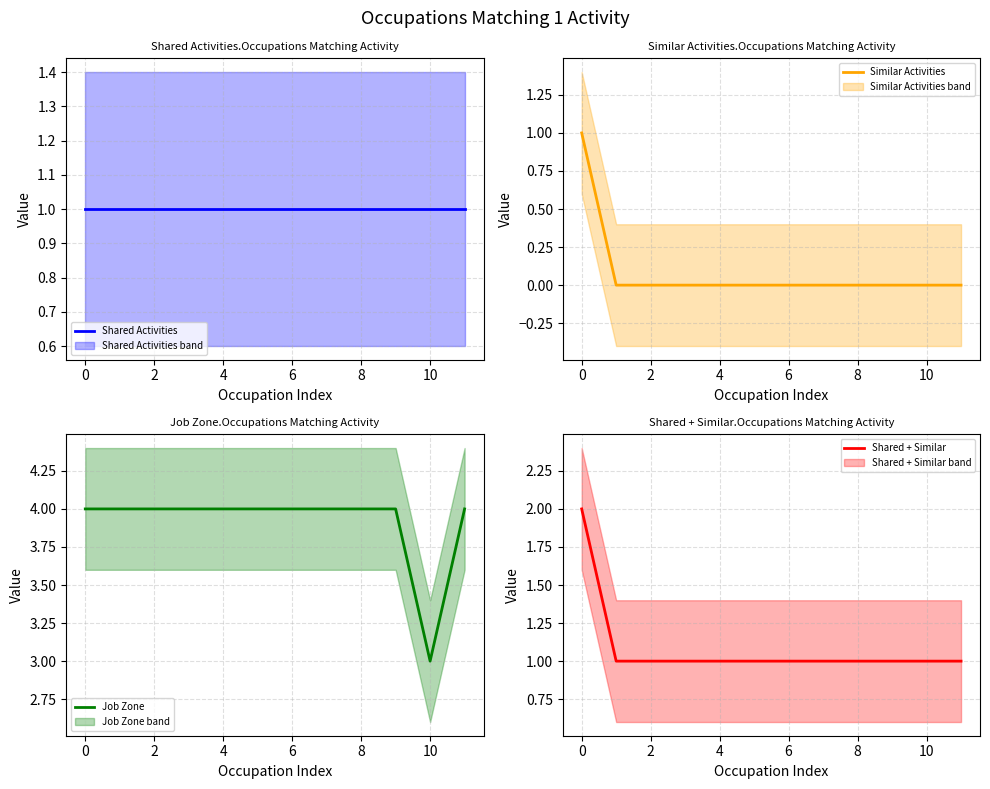

Reading left to right, extract all data points from this chart.

Shared Activities: 1	1	1	1	1	1	1	1	1	1	1	1
Similar Activities: 1	0	0	0	0	0	0	0	0	0	0	0
Job Zone: 4	4	4	4	4	4	4	4	4	4	3	4
Shared + Similar: 2	1	1	1	1	1	1	1	1	1	1	1